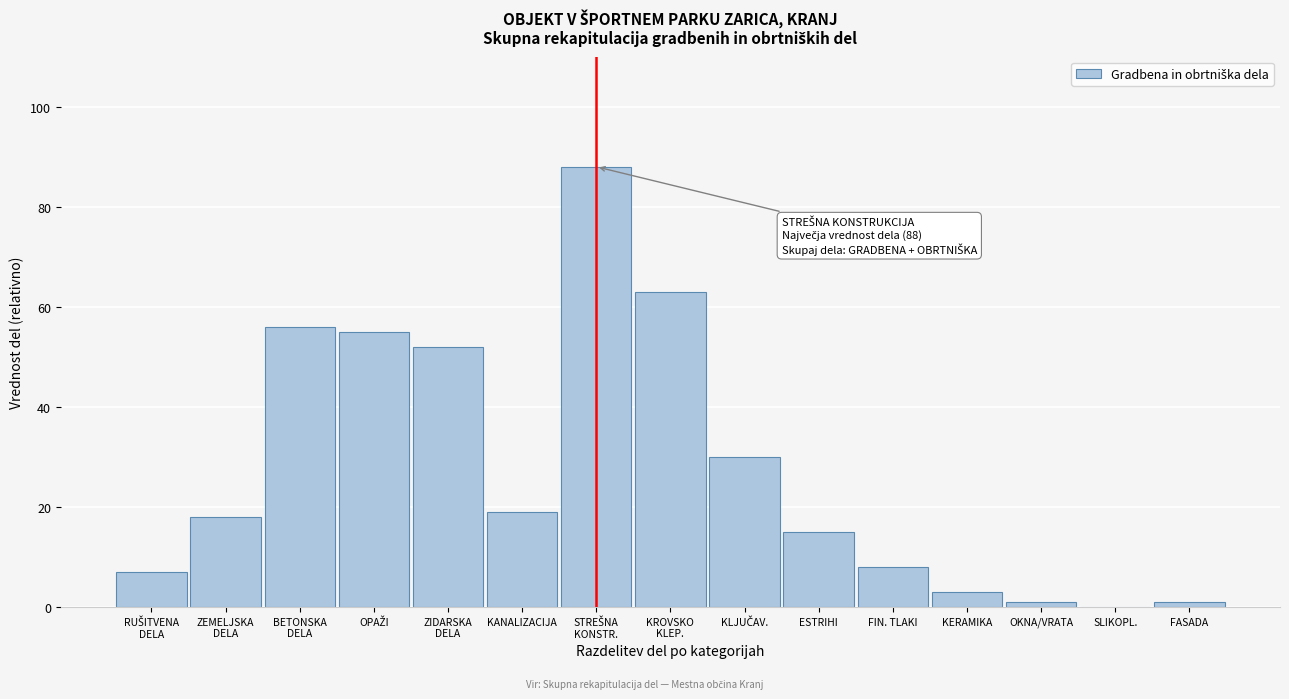

What is the sum of all values?

416